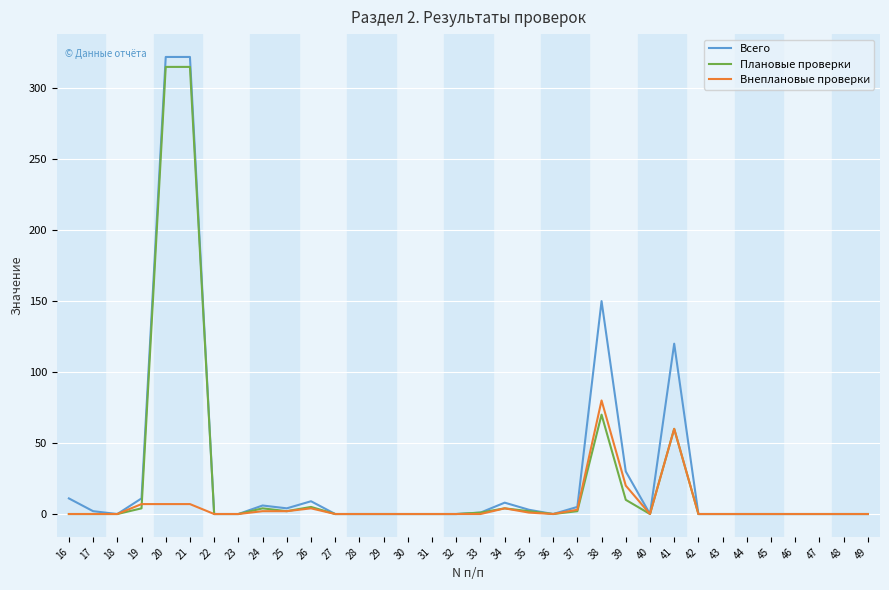

True or false: Внеплановые проверки has more than 1 points higher than both neighbors.

True